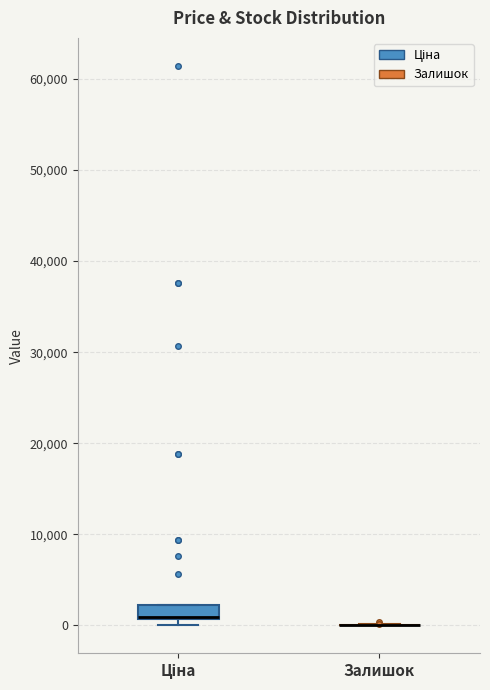

Reading left to right, read every box against the y-axis: the position of its median line, the range the box covers, and the ends of its whiskers. The values are not printed on the chart, so give them approximately, as read against the axis.

Ціна: median 1000 (drawn on the box's lower edge), box 1000 to 2000, whiskers 0 to 2000
Залишок: box collapsed to a line at 0, whiskers 0 to 0